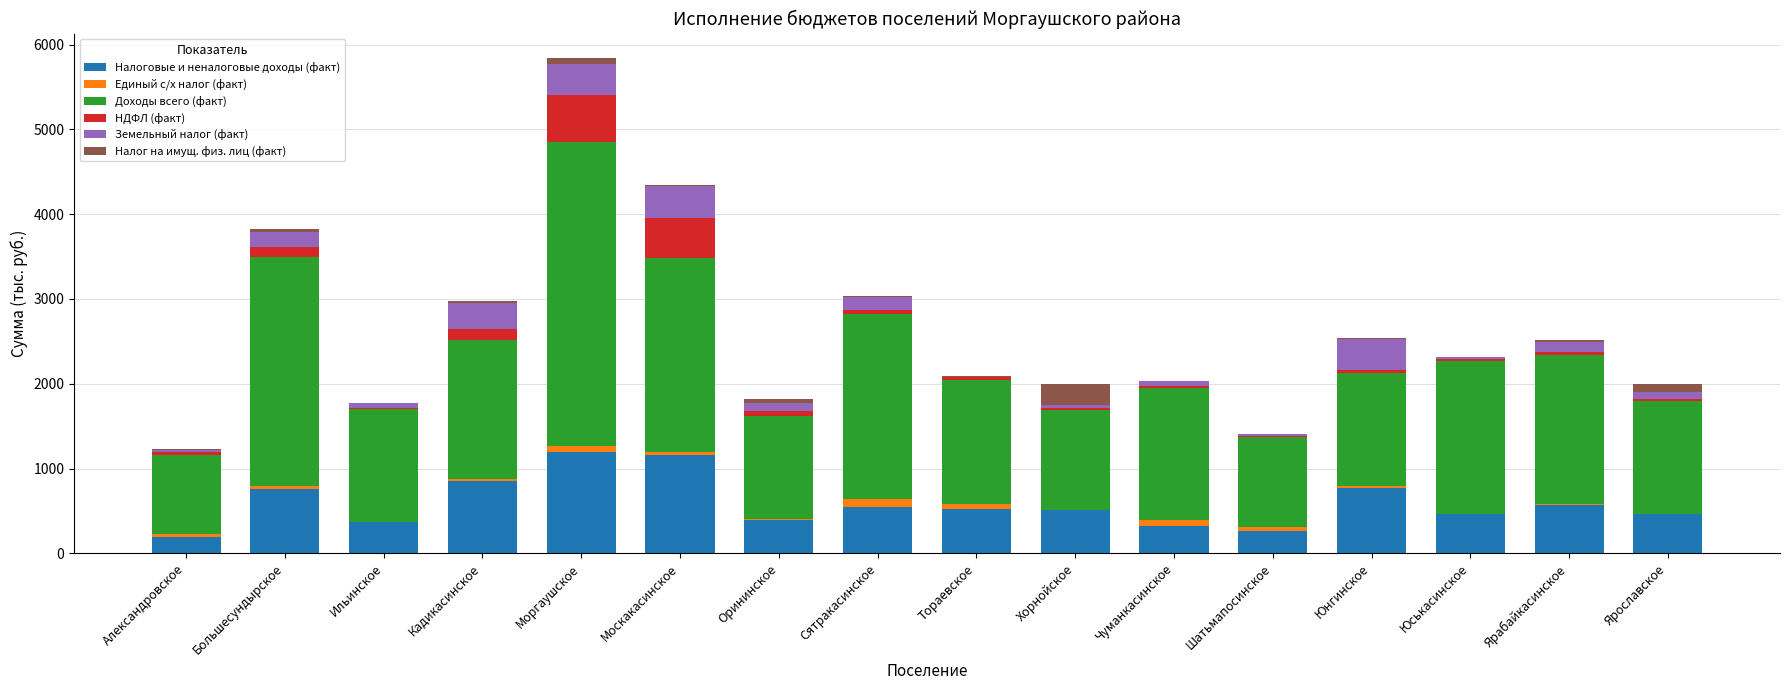

What is the maximum value for Налоговые и неналоговые доходы (факт)?

1195.2